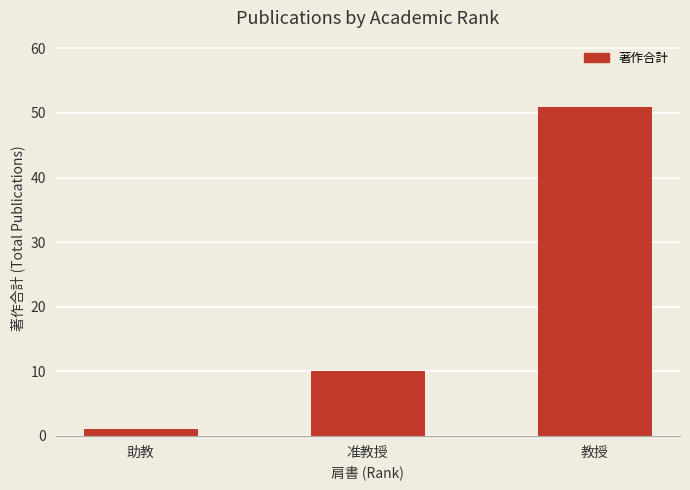

Reading right to left, transcribe all the data shown in this chart.

教授=51	准教授=10	助教=1